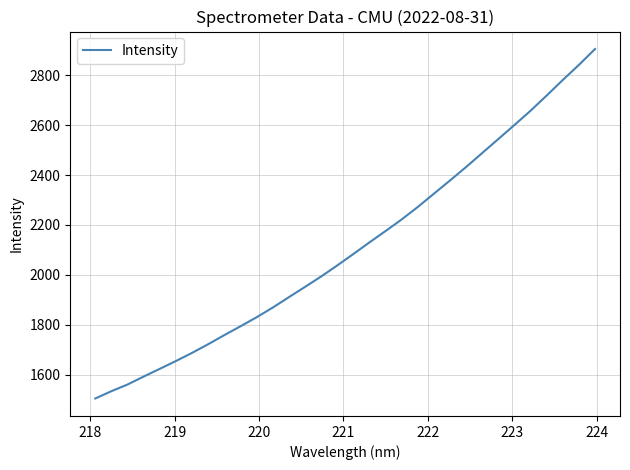

What is the greatest value displayed?

2905.1